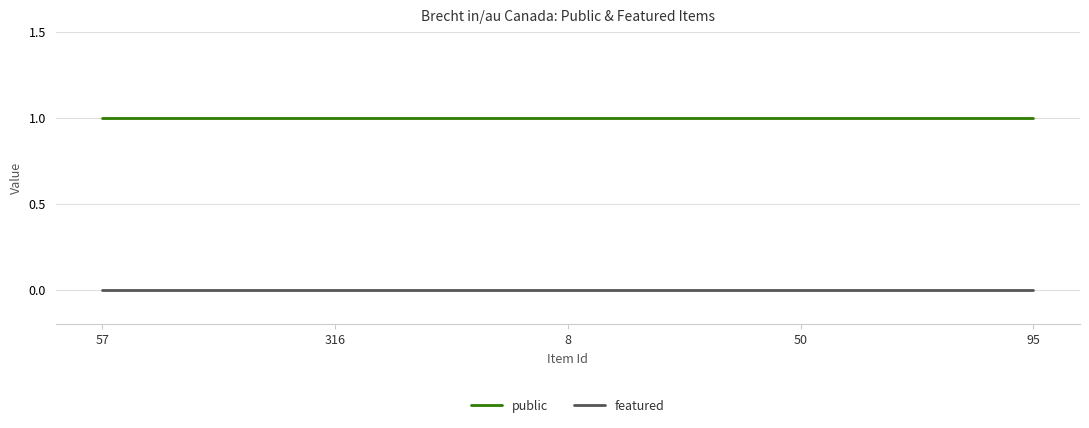

How many series are shown in this chart?

2